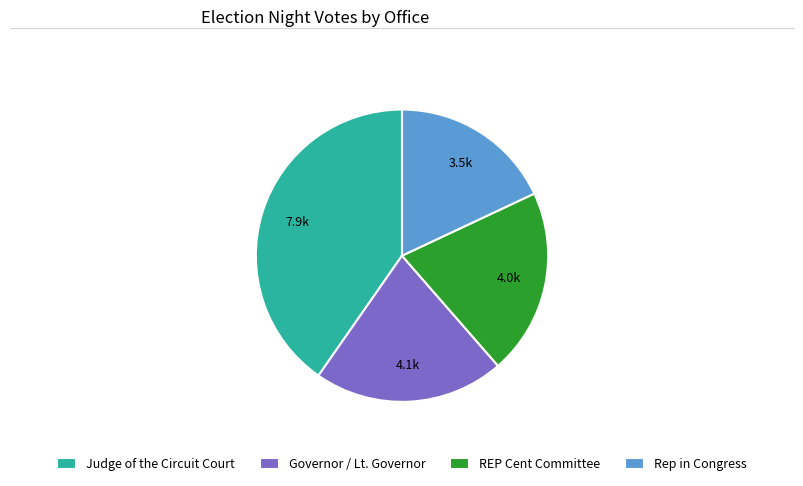

How many segments does this pie chart have?

4